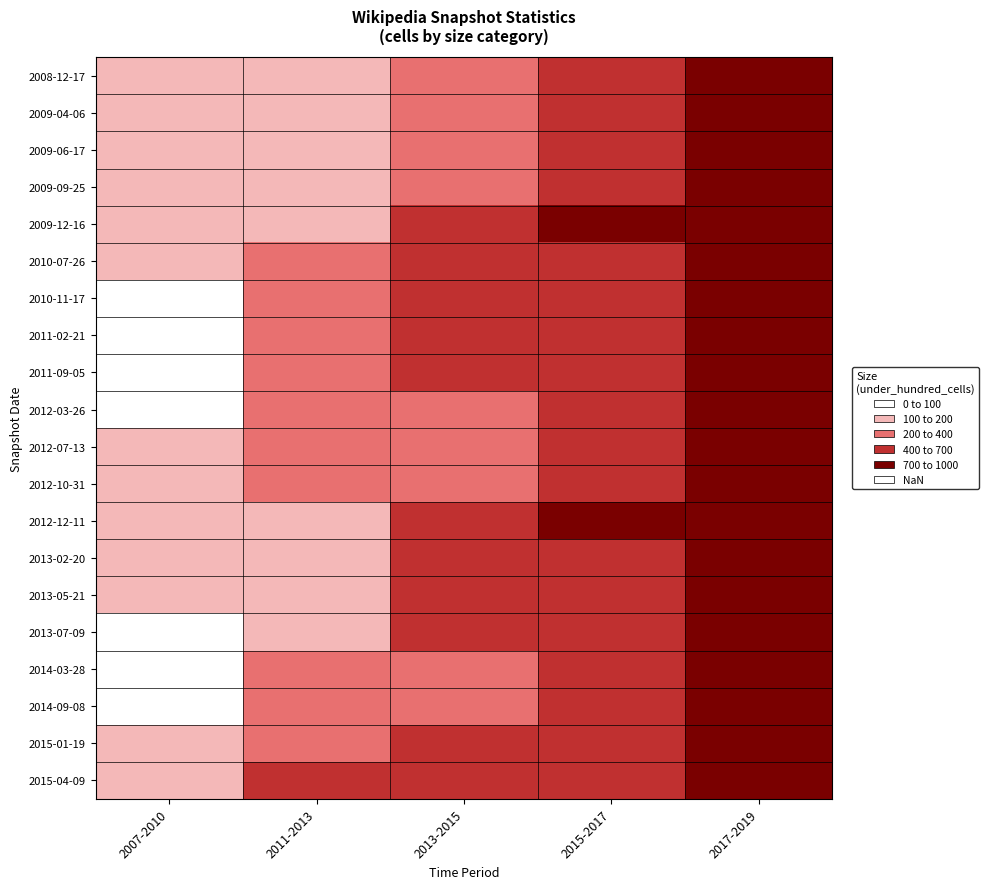

Rank the series at 2017-2019 from lowest to highest value.

2010-07-26, 2012-07-13, 2009-12-16, 2012-03-26, 2013-07-09, 2008-12-17, 2010-11-17, 2012-10-31, 2014-03-28, 2011-02-21, 2014-09-08, 2009-04-06, 2011-09-05, 2013-02-20, 2015-01-19, 2009-06-17, 2013-05-21, 2009-09-25, 2012-12-11, 2015-04-09